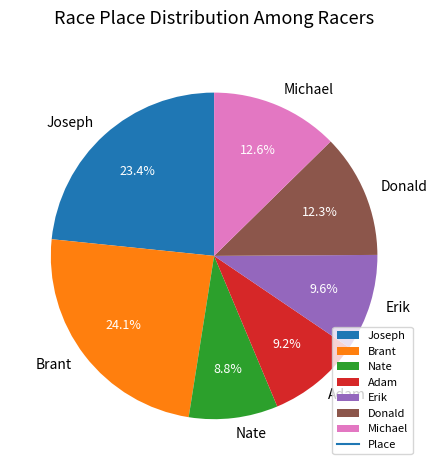

Approximately how many times larger is the value at Michael compared to Nate?

1.4